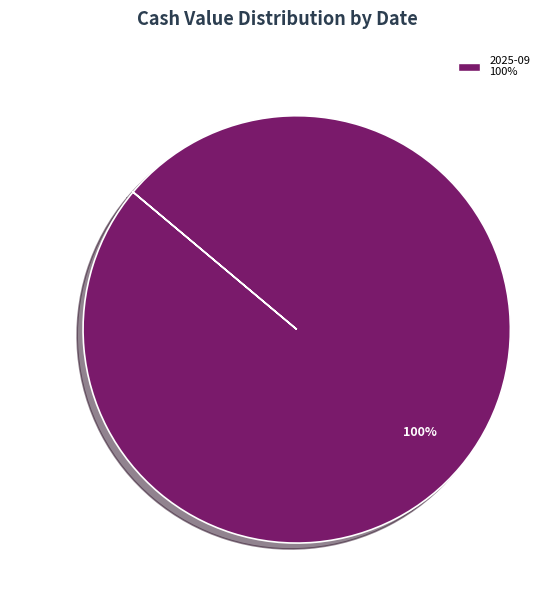

How many segments does this pie chart have?

1